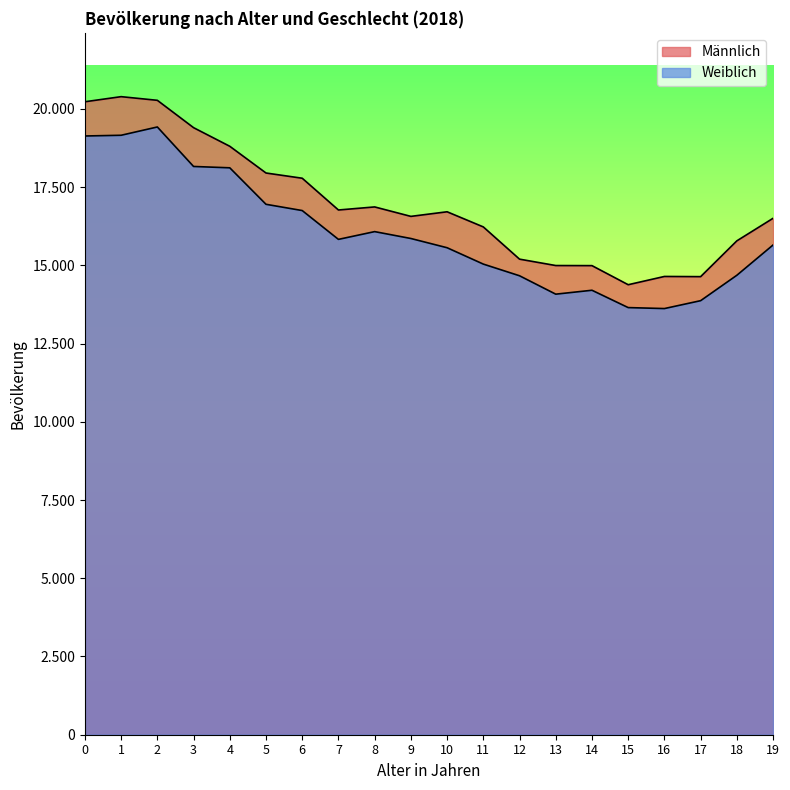

Between 18 and 9, which is larger?

9